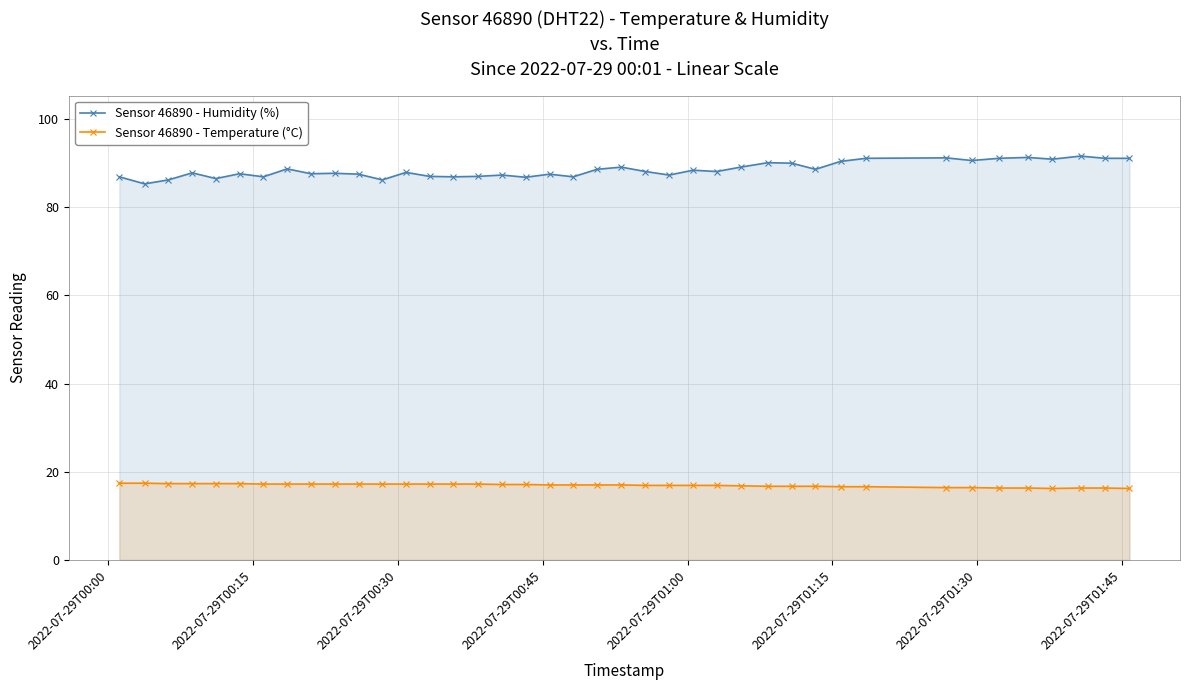

True or false: Sensor 46890 - Temperature (°C) and Sensor 46890 - Humidity (%) cross at least once.

False